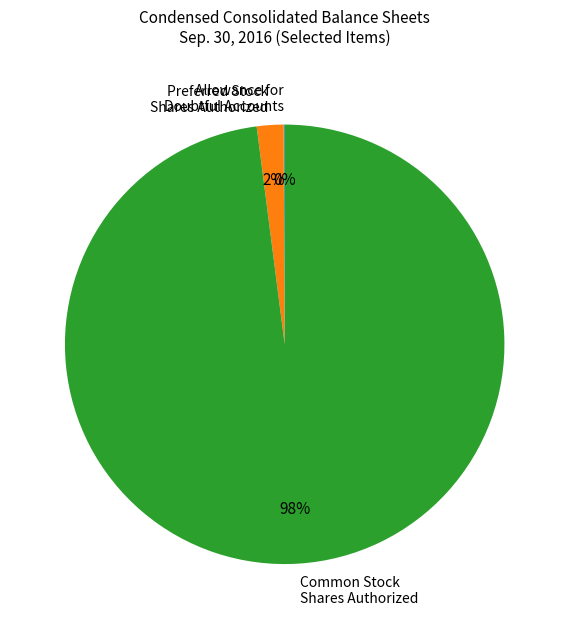

True or false: Common Stock Shares Authorized accounts for 88% of the total.

False